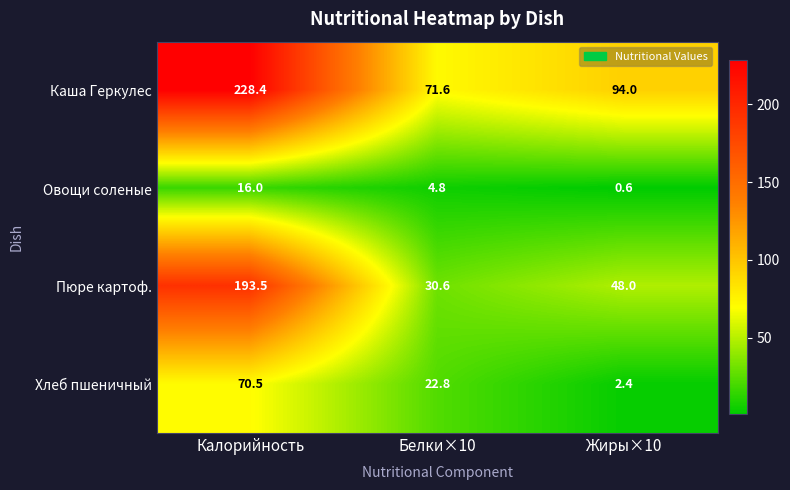

At which label does Хлеб пшеничный reach its peak?

Калорийность